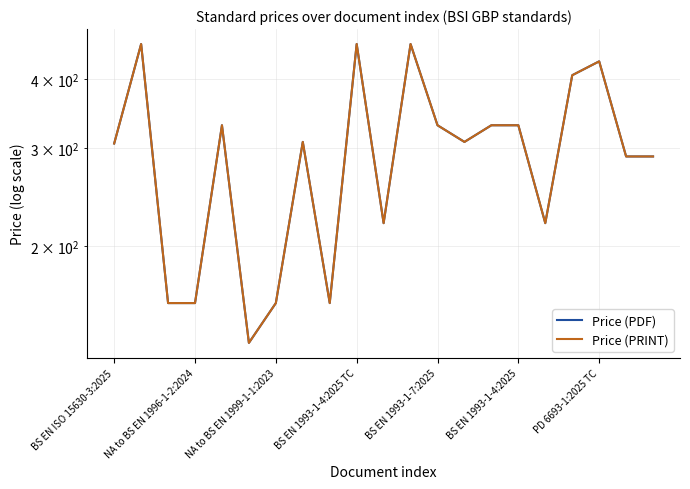

In Price (PRINT), how many points are lower than both neighbors (excluding endpoints)?

5